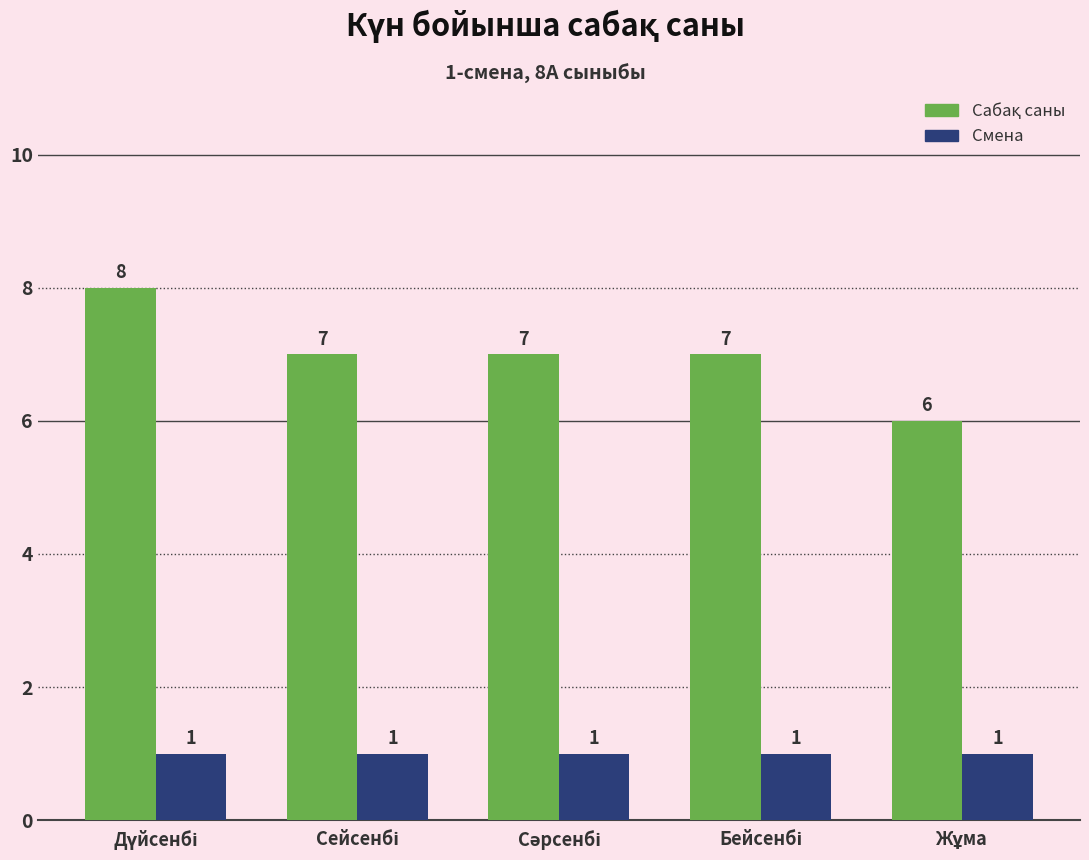

How many categories are shown in the chart?

5